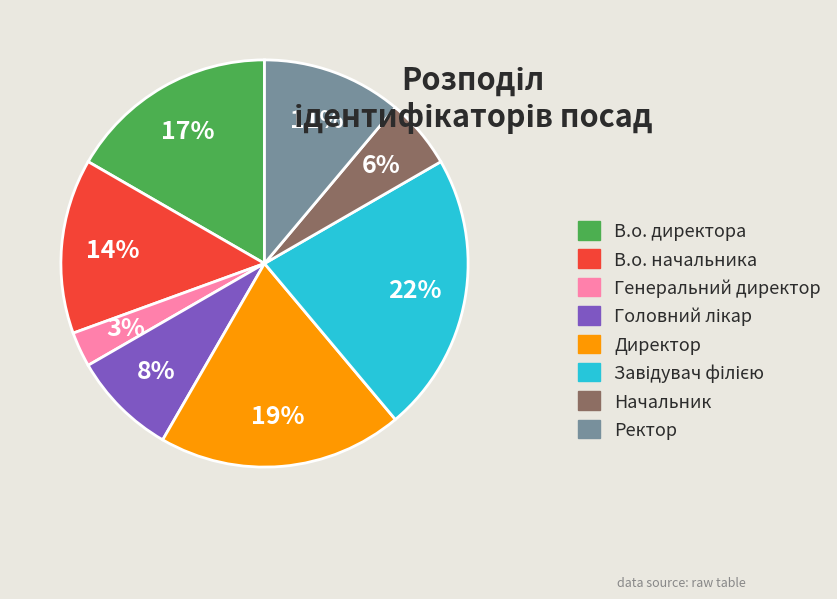

Does any single category account for the majority?

No